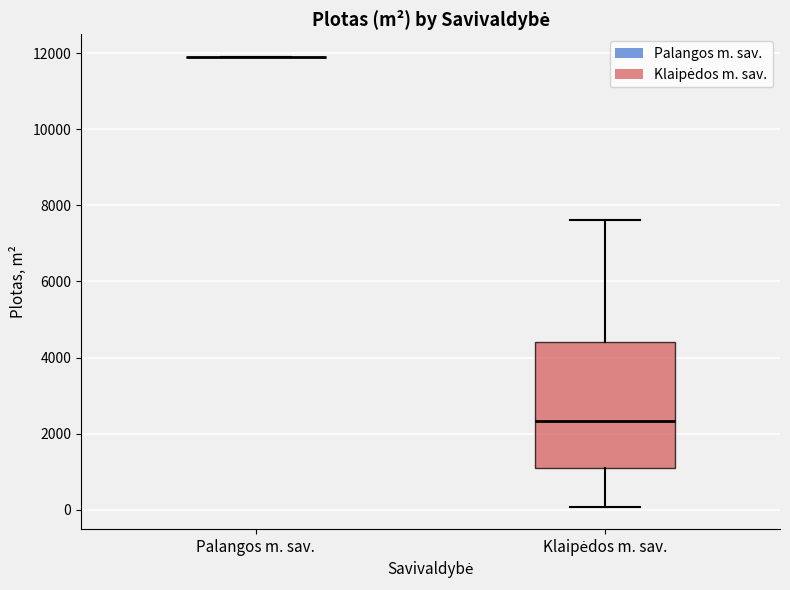

Reading left to right, transcribe this box plot: for each box, give where its median line is, the range the box spans, and where its two whiskers end, as read against the y-axis. The values are not printed on the chart, so give them approximately, as read against the axis.

Palangos m. sav.: box collapsed to a line at 12000, whiskers 12000 to 12000
Klaipėdos m. sav.: median 2400, box 1000 to 4400, whiskers 0 to 7600